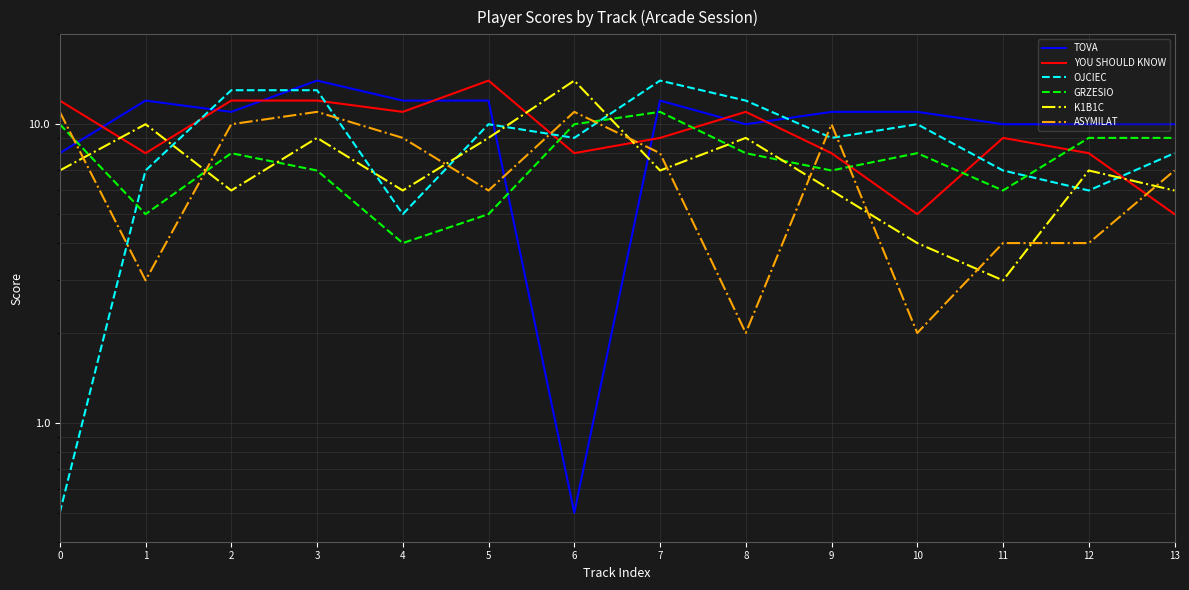

Where do ASYMILAT and YOU SHOULD KNOW first cross each other?

5 and 6